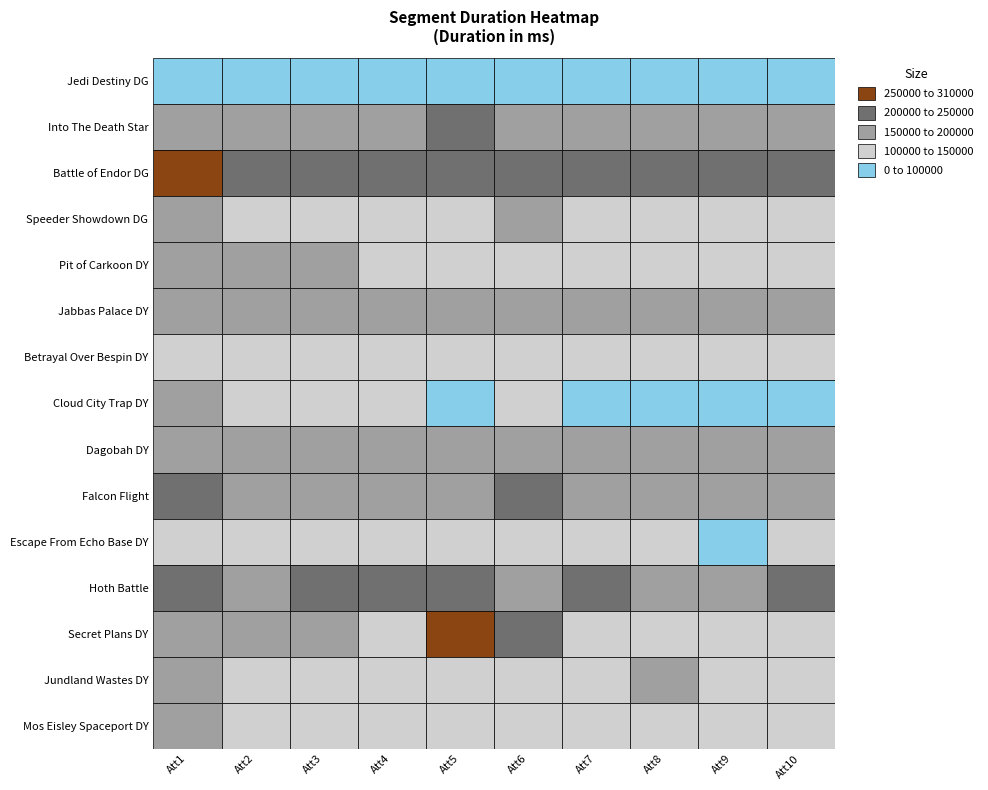

Rank the categories by Dagobah DY value from lowest to highest.

8, 5, 7, 6, 4, 3, 1, 2, 0, 9